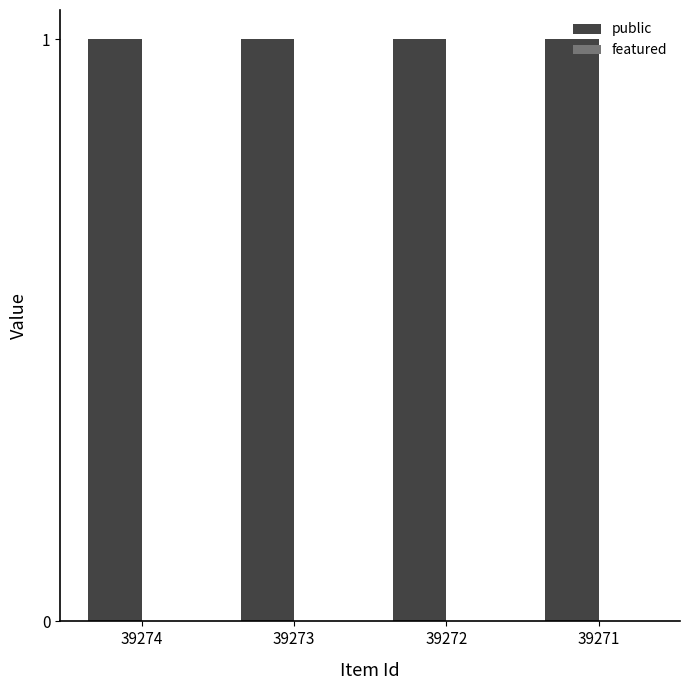

Rank the series by their maximum value, from highest to lowest.

public, featured